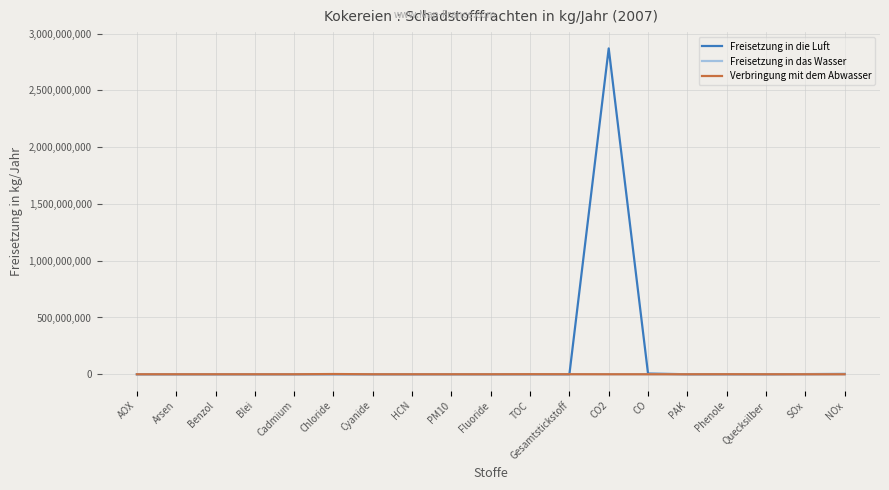

True or false: Verbringung mit dem Abwasser has more than 2 interior local peaks.

True